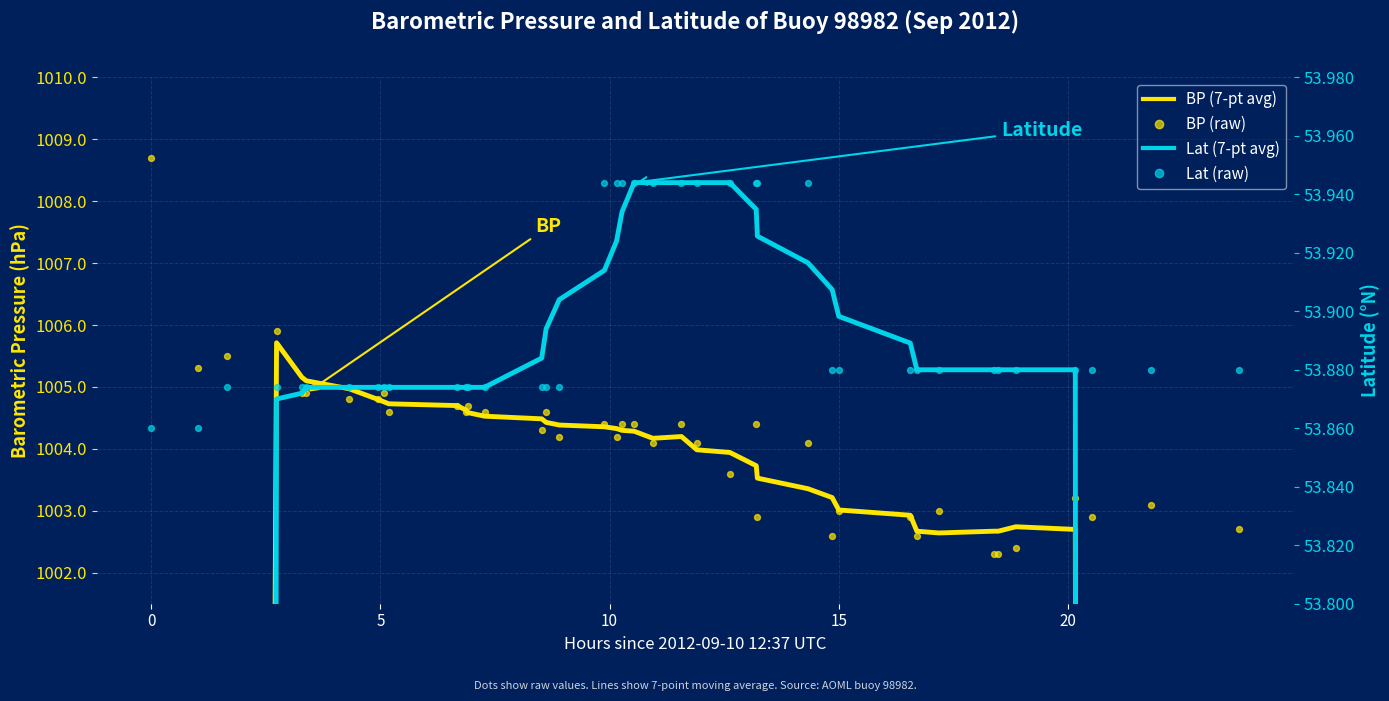

Which series has the largest total across all categories?

BP (raw)